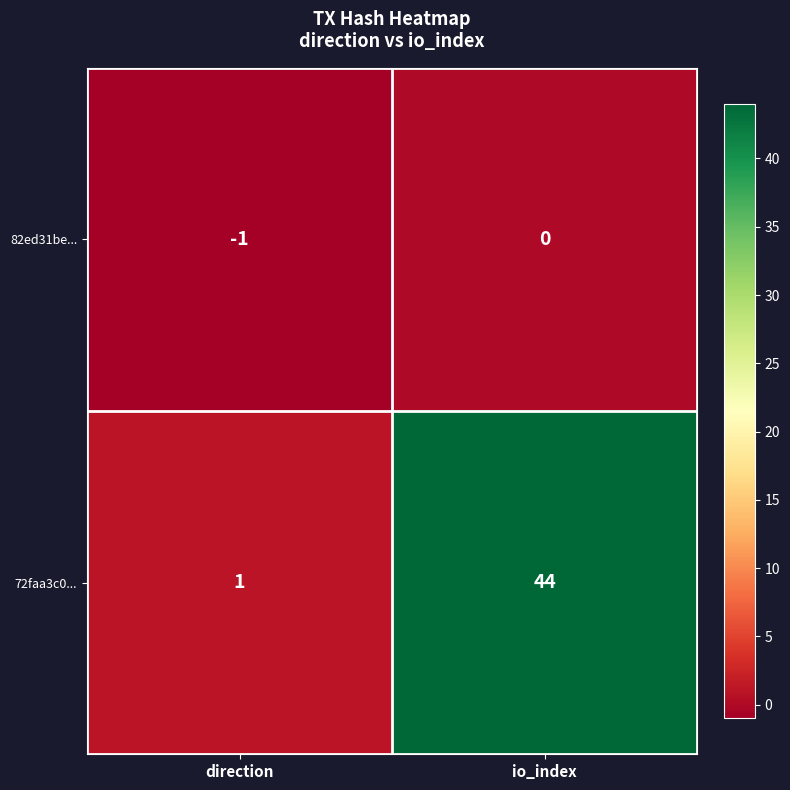

Reading left to right, what are all the values shown in this chart?

82ed31be...: direction=-1	io_index=0
72faa3c0...: direction=1	io_index=44